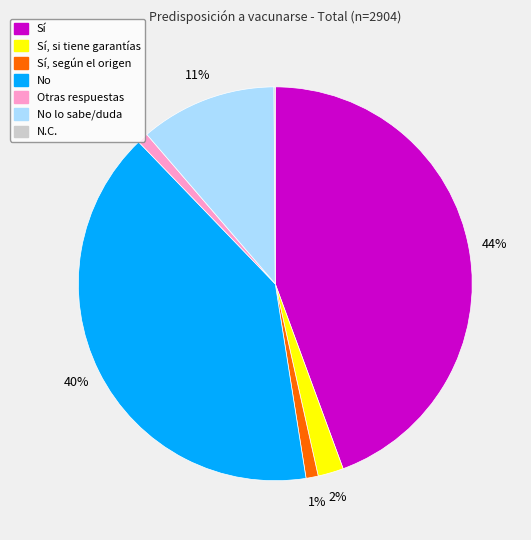

Is there a majority slice in this chart?

No